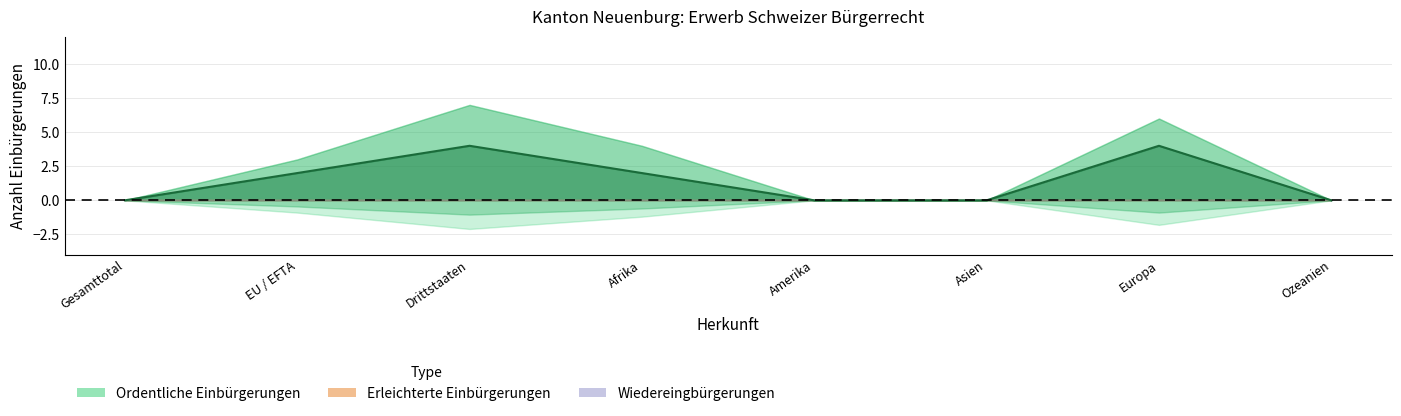

What is the spread (max minus min) of values at Drittstaaten?

7